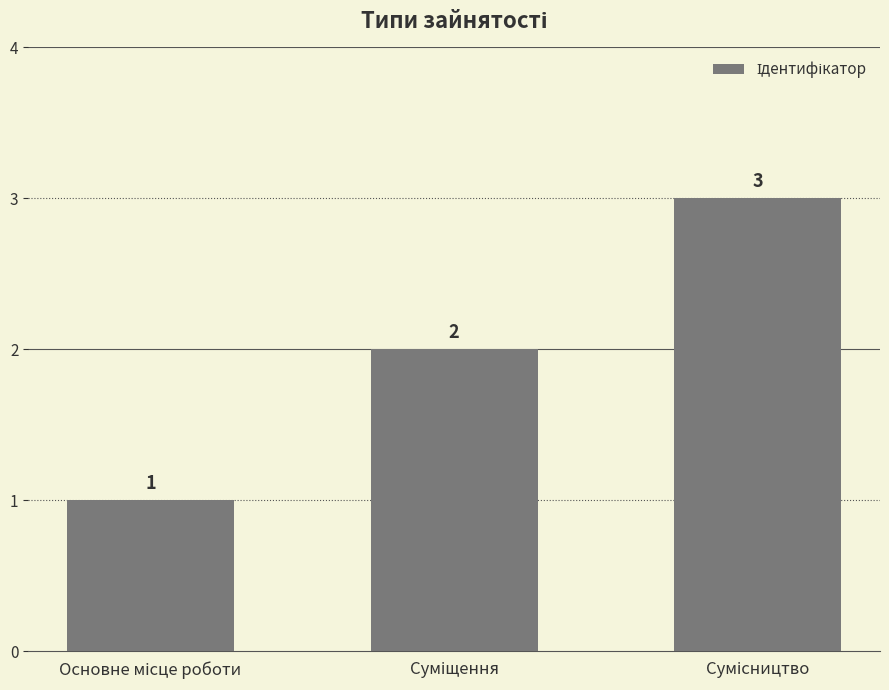

What is the maximum value shown in the chart?

3